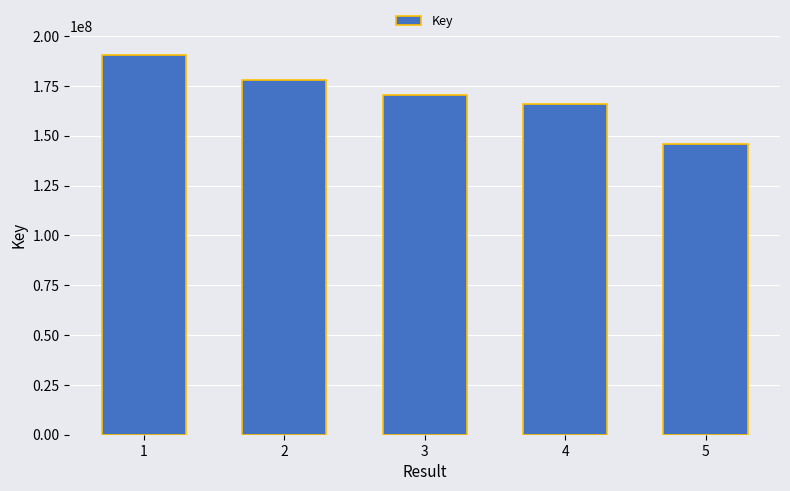

How many distinct data groups are displayed?

1